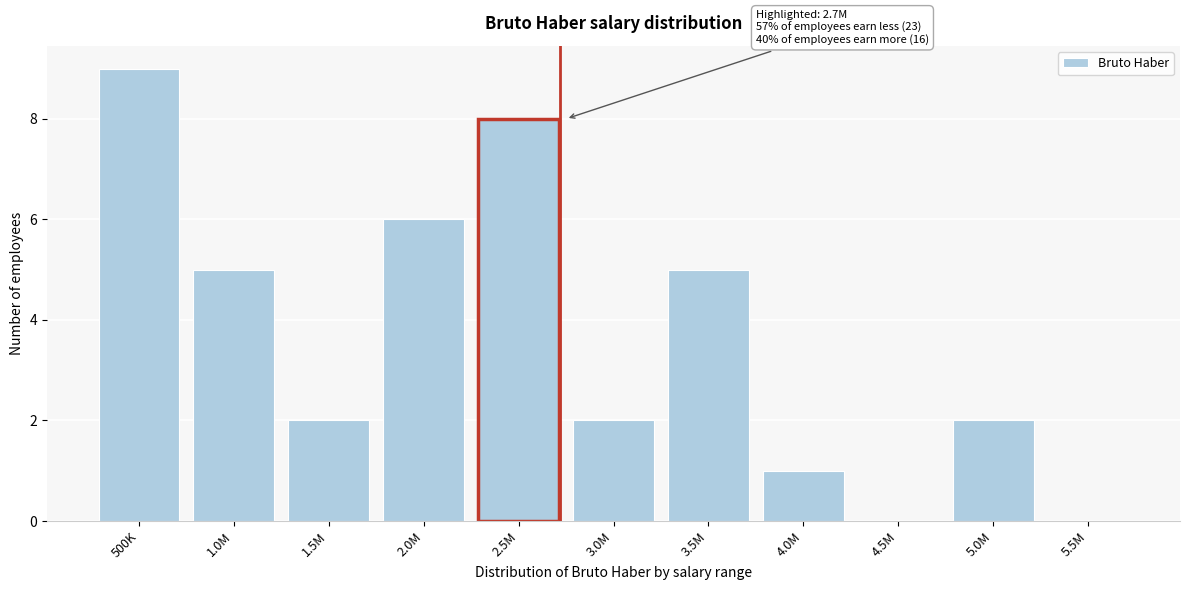

Reading left to right, extract all data points from this chart.

500K=9	1.0M=5	1.5M=2	2.0M=6	2.5M=8	3.0M=2	3.5M=5	4.0M=1	4.5M=0	5.0M=2	5.5M=0